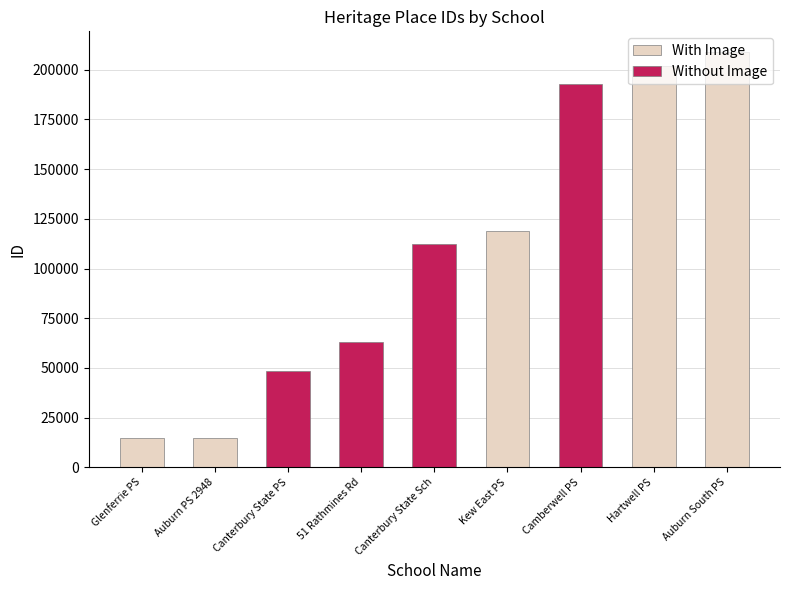

True or false: Without Image has a value of 121298 at Camberwell PS.

False